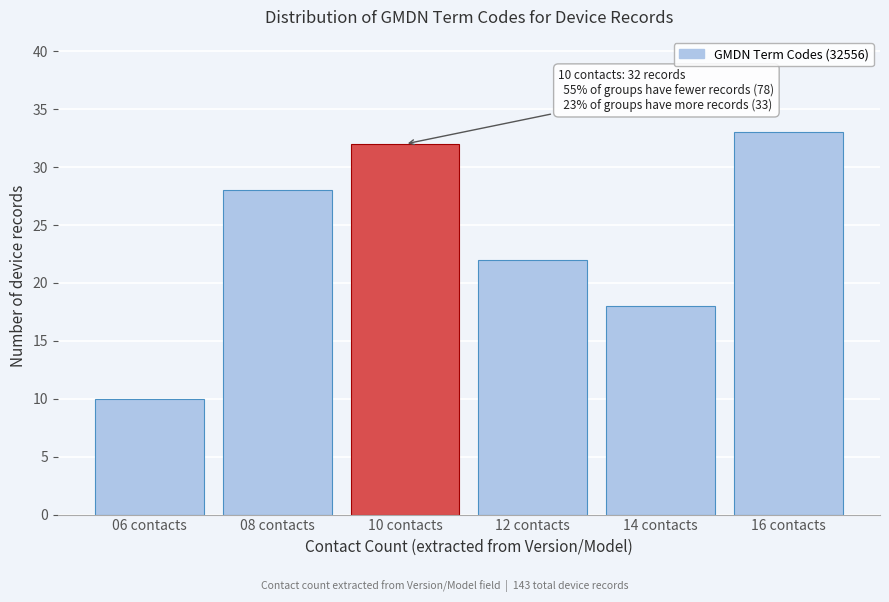

Reading right to left, what are all the values shown in this chart?

16 contacts=33	14 contacts=18	12 contacts=22	10 contacts=32	08 contacts=28	06 contacts=10